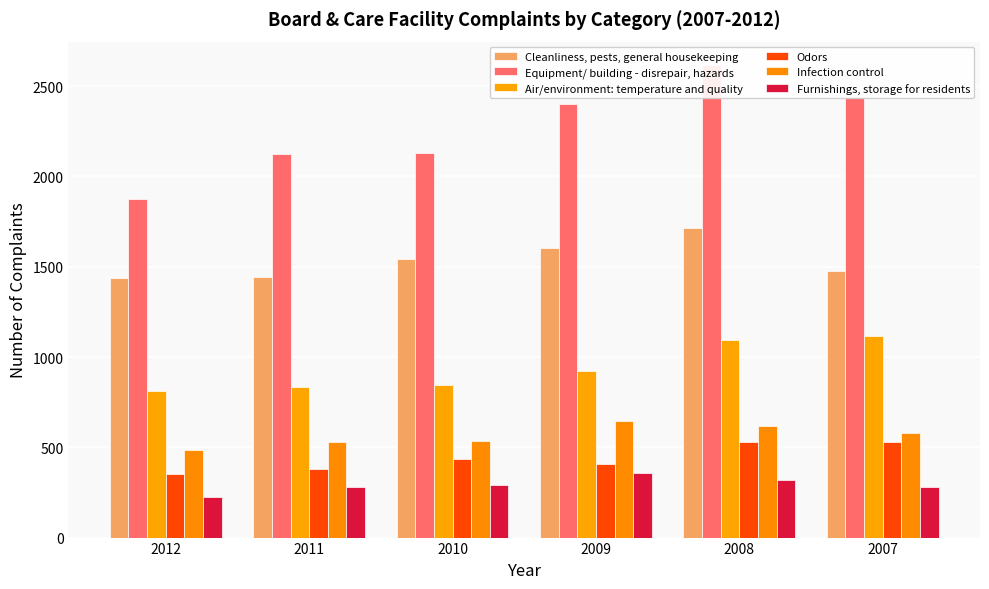

Reading left to right, extract all data points from this chart.

Cleanliness, pests, general housekeeping: 1438	1441	1542	1602	1712	1475
Equipment/ building - disrepair, hazards: 1877	2122	2130	2401	2616	2439
Air/environment: temperature and quality: 814	836	846	925	1094	1119
Odors: 352	381	436	405	530	527
Infection control: 485	527	534	646	618	579
Furnishings, storage for residents: 223	278	289	357	317	281